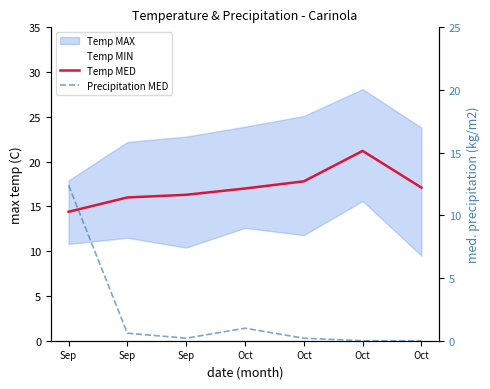

Is this an area chart (filled region under the line)?

No